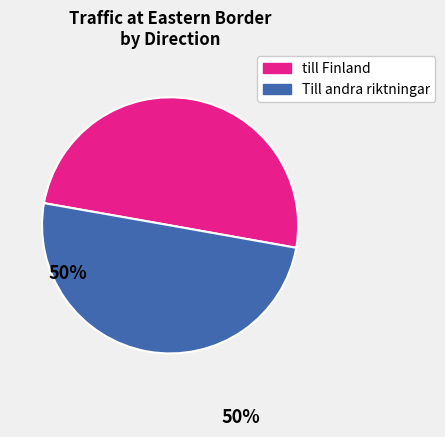

True or false: Till andra riktningar accounts for 44% of the total.

False